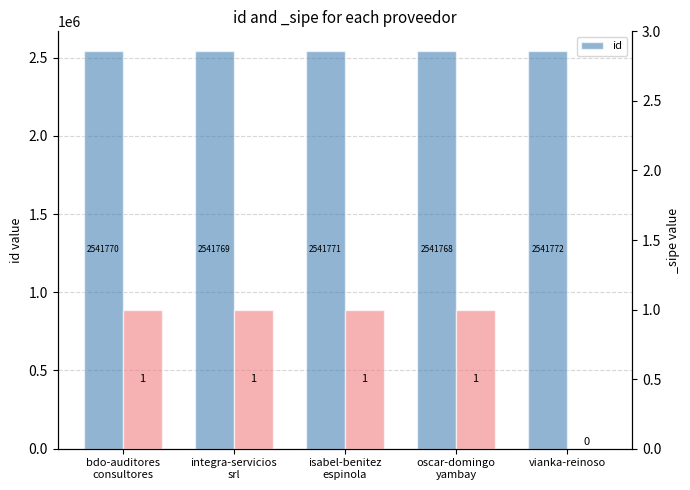

List the labels in order of value, largest first.

vianka-reinoso, isabel-benitez
espinola, bdo-auditores
consultores, integra-servicios
srl, oscar-domingo
yambay